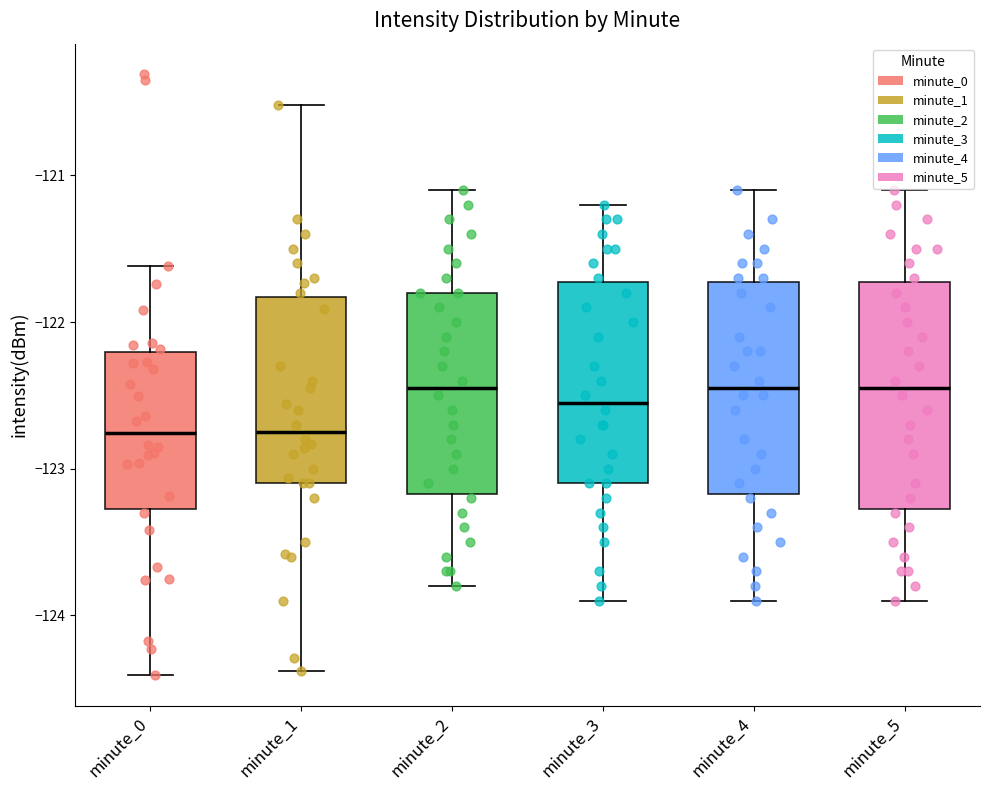

Reading left to right, read every box against the y-axis: the position of its median line, the range the box covers, and the ends of its whiskers. The values are not printed on the chart, so give them approximately, as read against the axis.

minute_0: median -122.8, box -123.3 to -122.2, whiskers -124.4 to -121.6
minute_1: median -122.7, box -123.1 to -121.8, whiskers -124.4 to -120.5
minute_2: median -122.4, box -123.2 to -121.8, whiskers -123.8 to -121.1
minute_3: median -122.5, box -123.1 to -121.7, whiskers -123.9 to -121.2
minute_4: median -122.4, box -123.2 to -121.7, whiskers -123.9 to -121.1
minute_5: median -122.4, box -123.3 to -121.7, whiskers -123.9 to -121.1